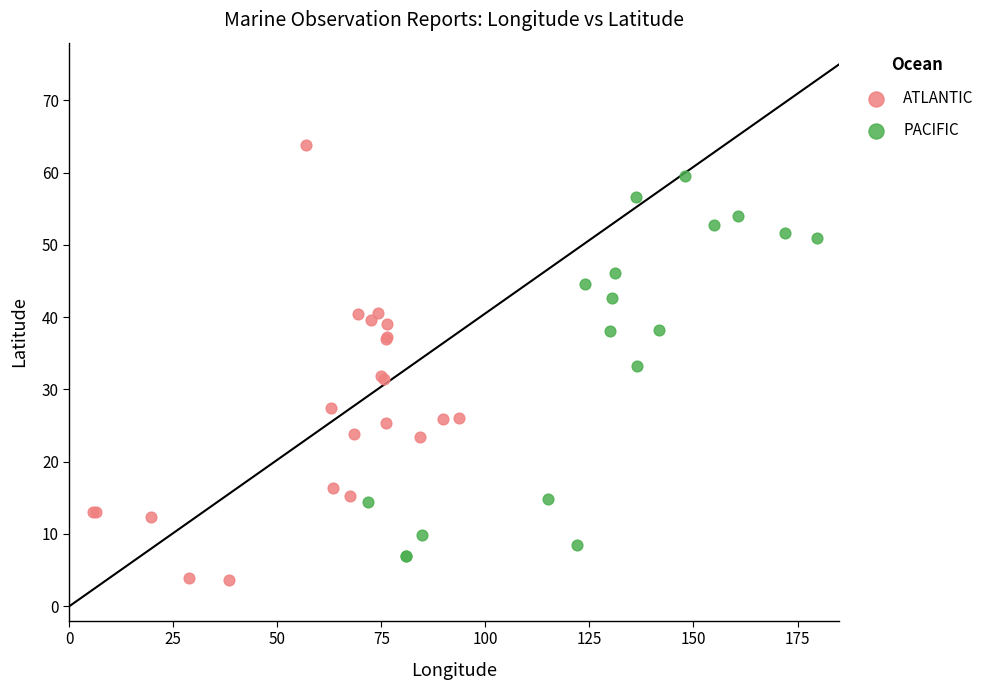

Which series has the largest Y range (max minus min)?

ATLANTIC